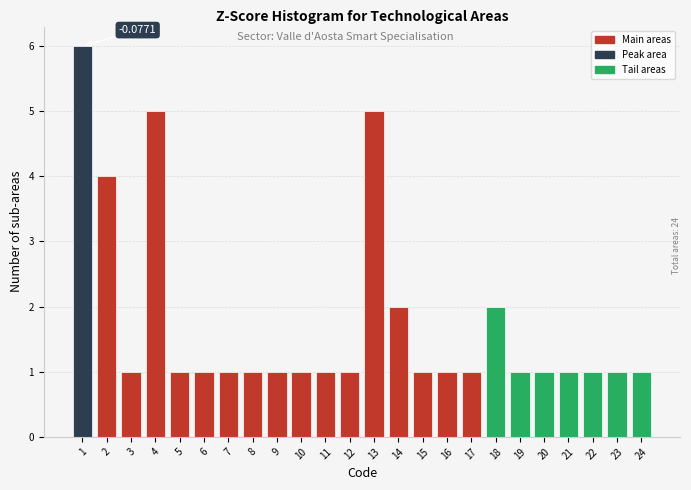

What is the sum of all values?

42